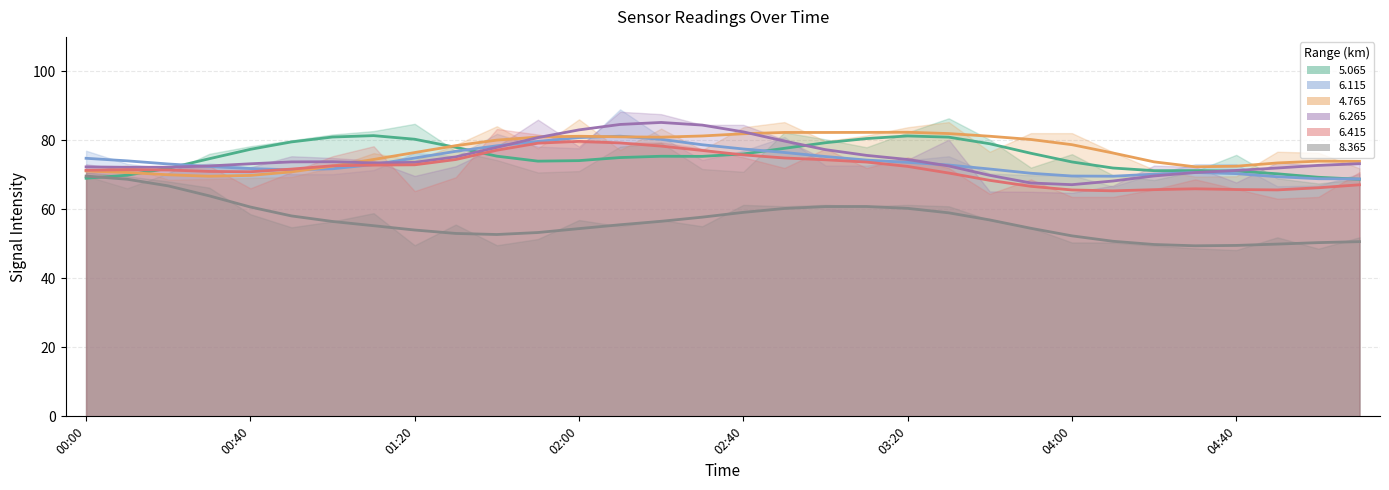

What is the difference between the second highest and second lowest values in the 4.765 series?

16.5